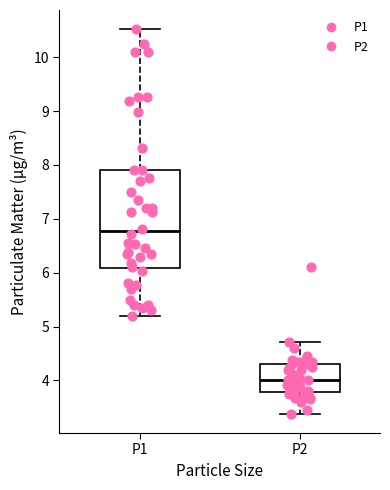

Reading left to right, read every box against the y-axis: the position of its median line, the range the box covers, and the ends of its whiskers. The values are not printed on the chart, so give them approximately, as read against the axis.

P1: median 6.8, box 6.1 to 7.9, whiskers 5.2 to 10.5
P2: median 4.0, box 3.8 to 4.3, whiskers 3.4 to 4.7